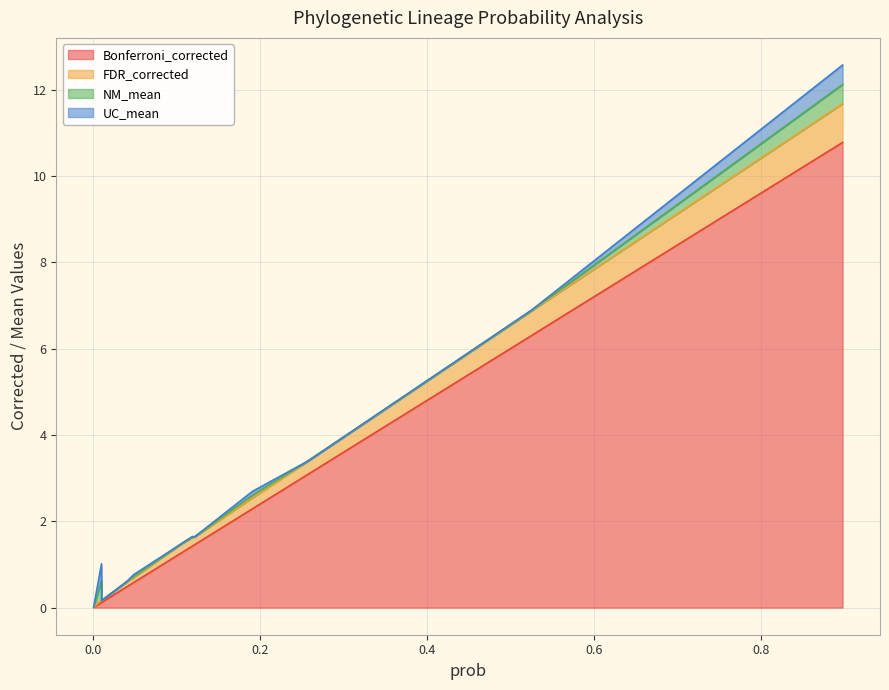

What is the maximum value for Bonferroni_corrected?

10.8